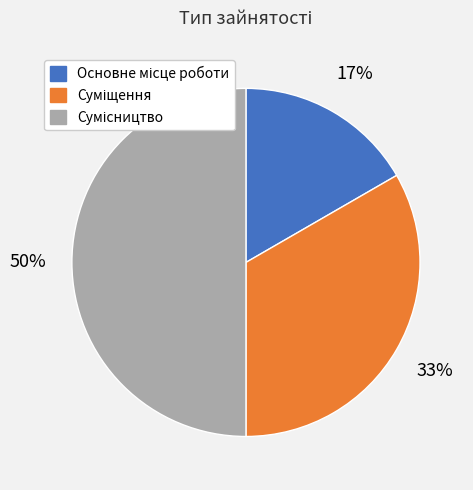

To the nearest percent, what is the average slice percentage?

33%